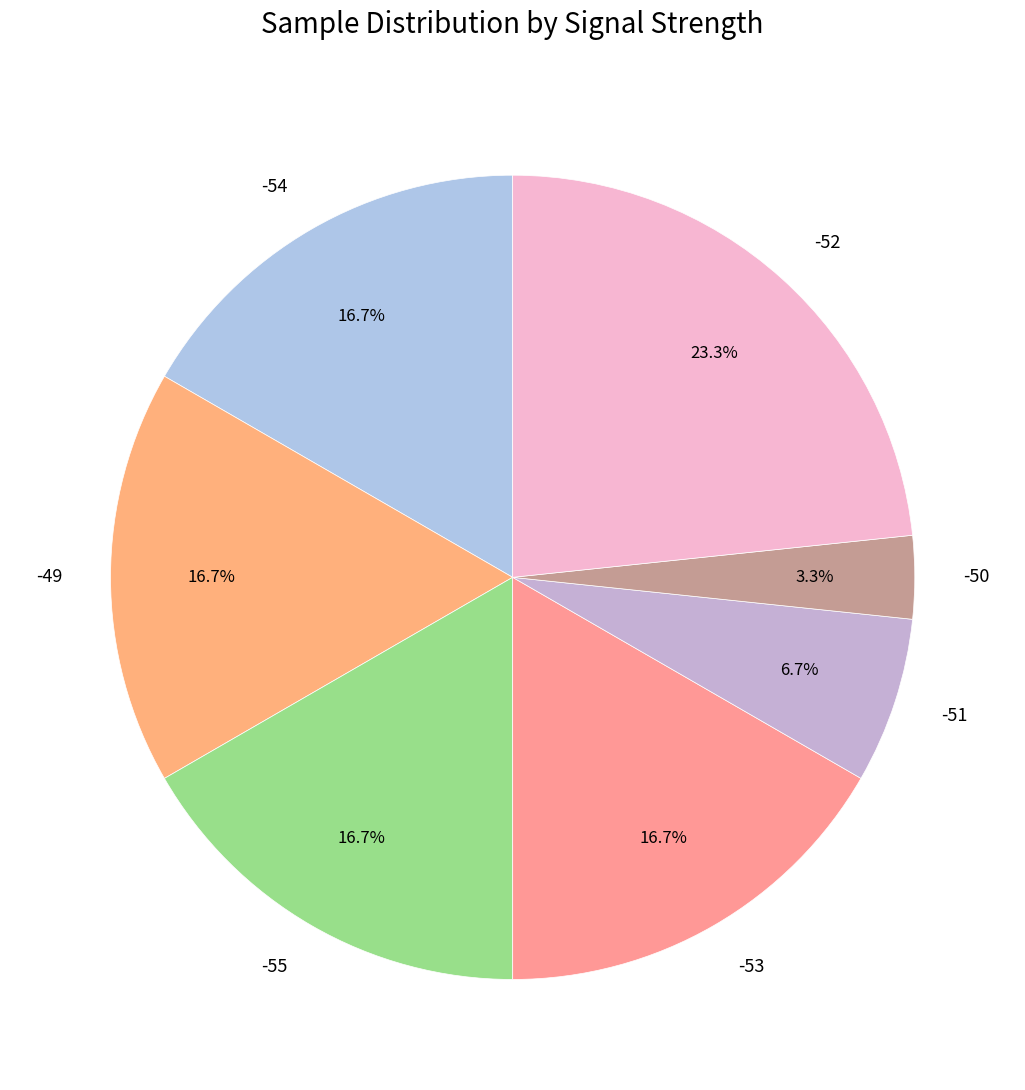

Which has a higher value, -52 or -54?

-52